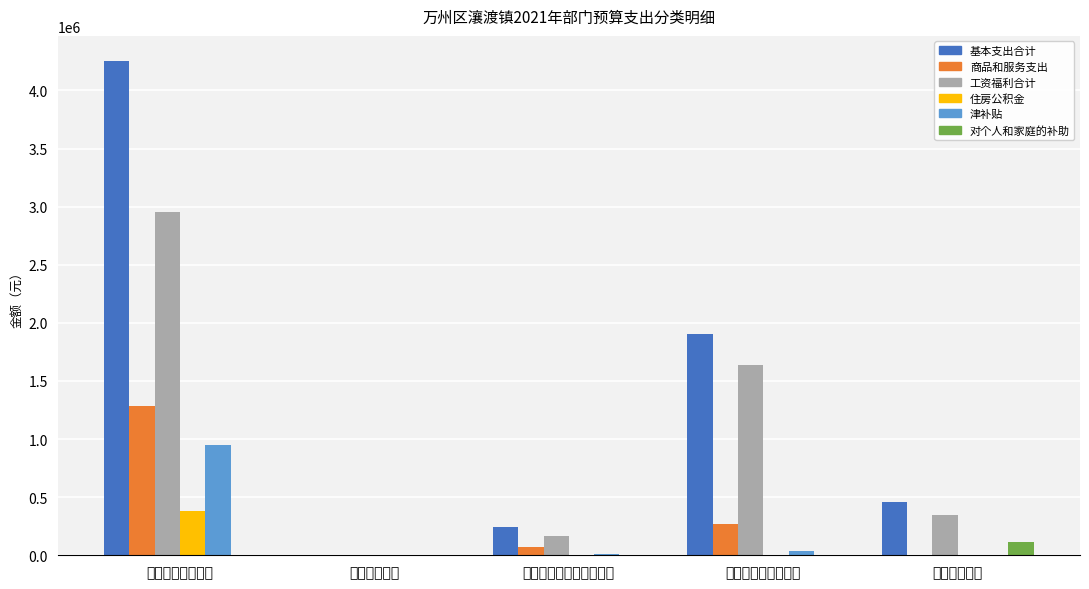

Does the chart contain stacked bars?

No